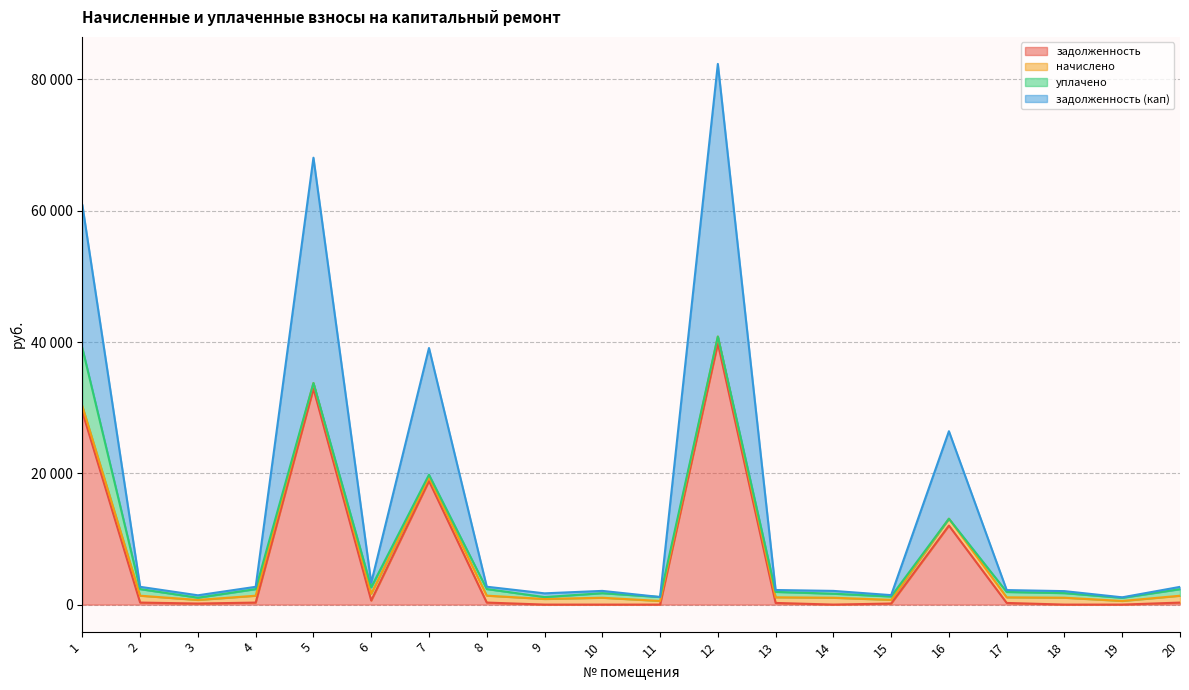

What are all the series names shown in the legend?

задолженность, начислено, уплачено, задолженность (кап)